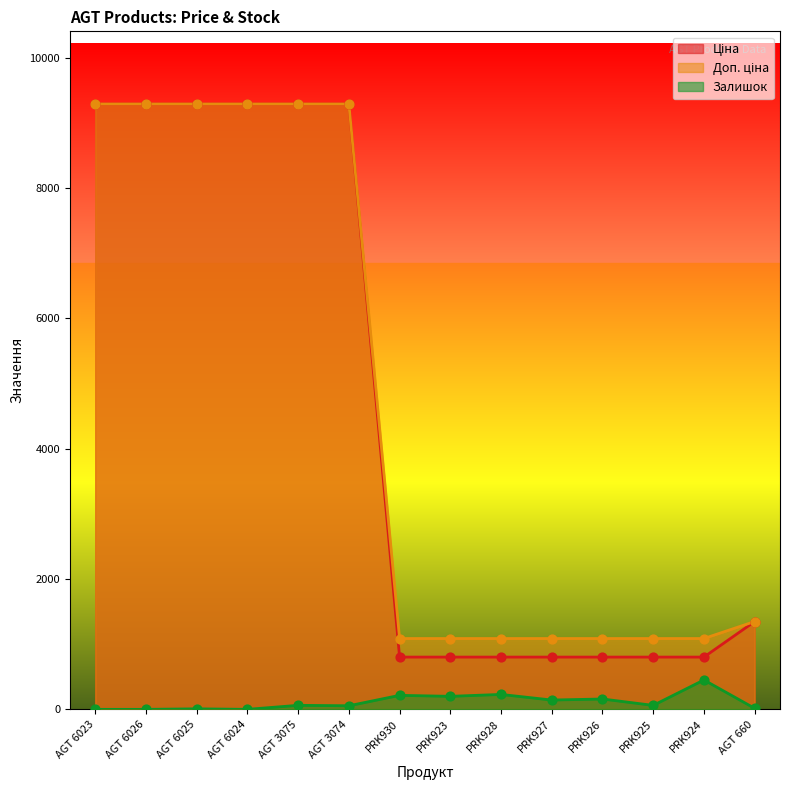

Which series has the widest spread of Y values?

Ціна